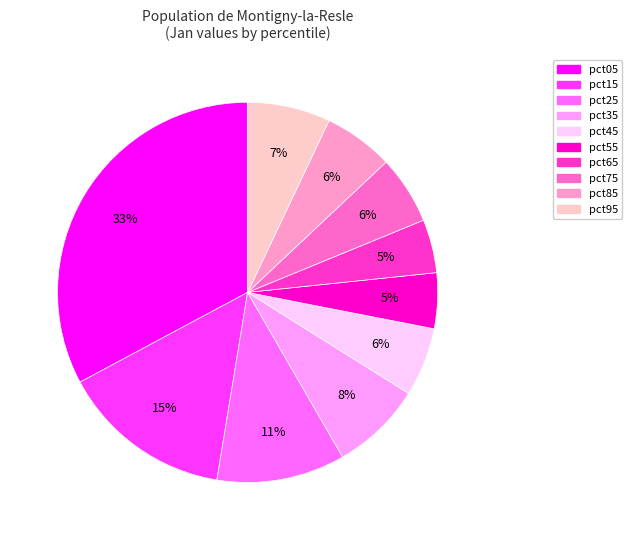

Does any single category account for the majority?

No